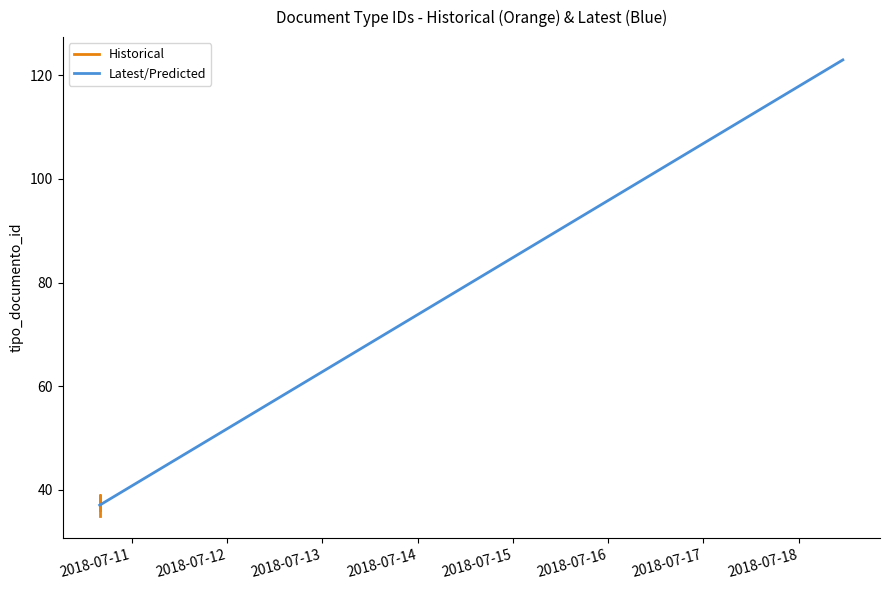

List the labels in order of value, largest first.

2018-07-18 11:05:21, 2018-07-10 15:57:08, 2018-07-10 15:57:08, 2018-07-10 15:57:08, 2018-07-10 15:57:08, 2018-07-10 15:57:08